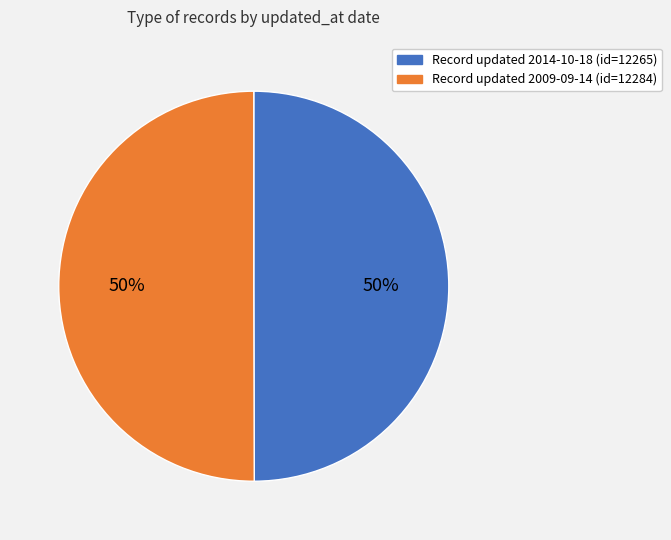

To the nearest percent, what is the average slice percentage?

50%